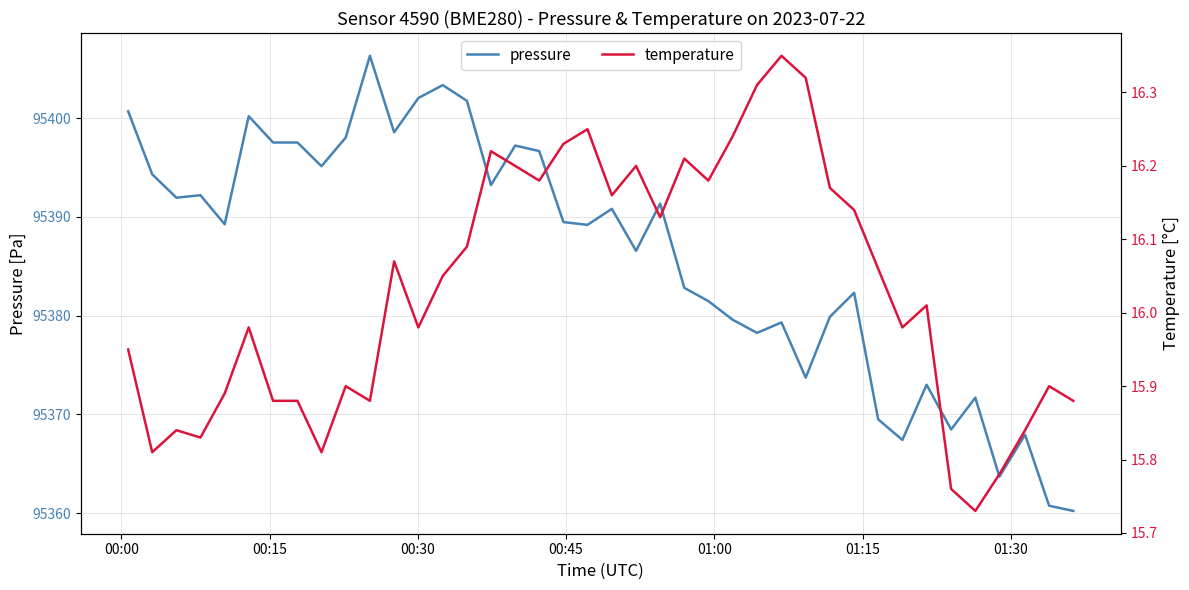

What is the difference between the maximum and minimum values in the temperature series?

0.6